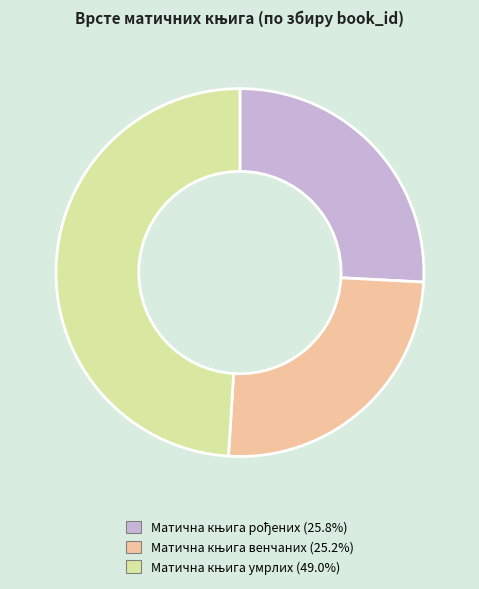

Is there a majority slice in this chart?

No